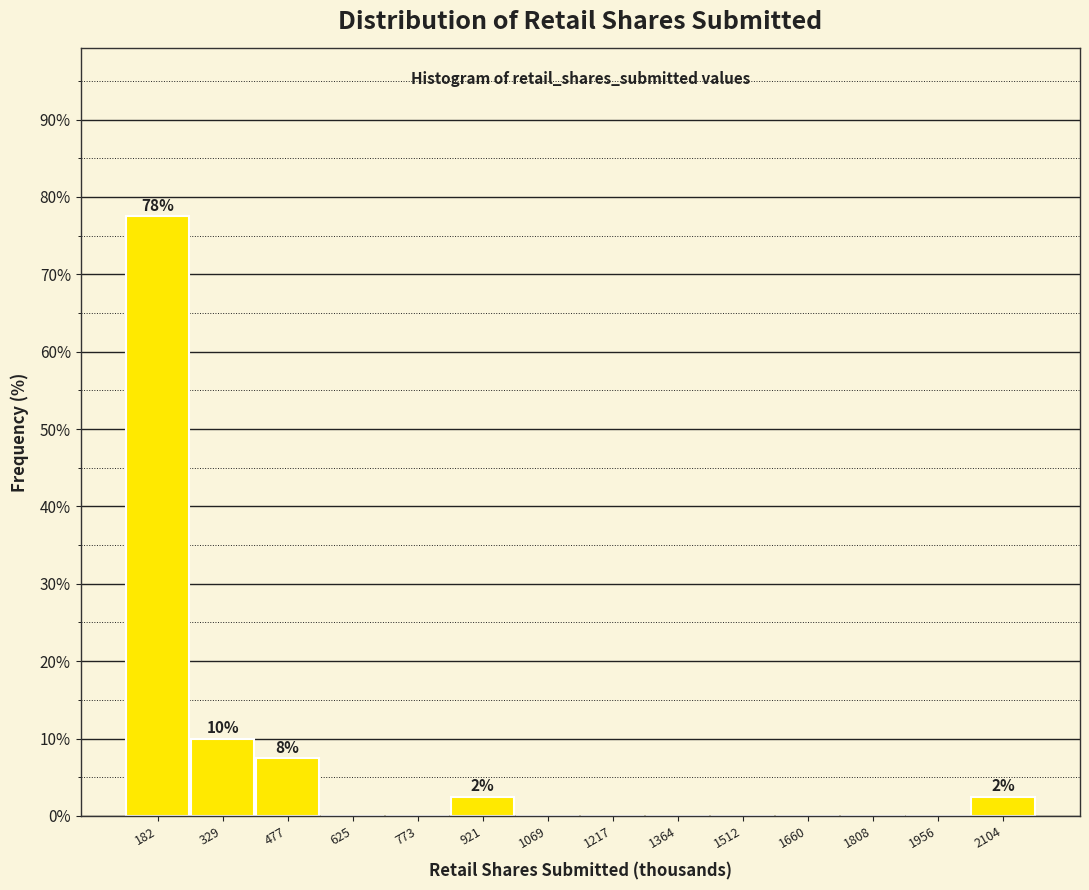

Over which range of the x-axis is the bar tallest?

100 to 260